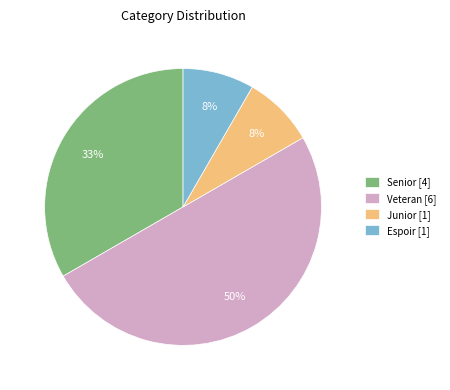

To the nearest percent, what is the difference between the largest and smallest slice percentages?

42%